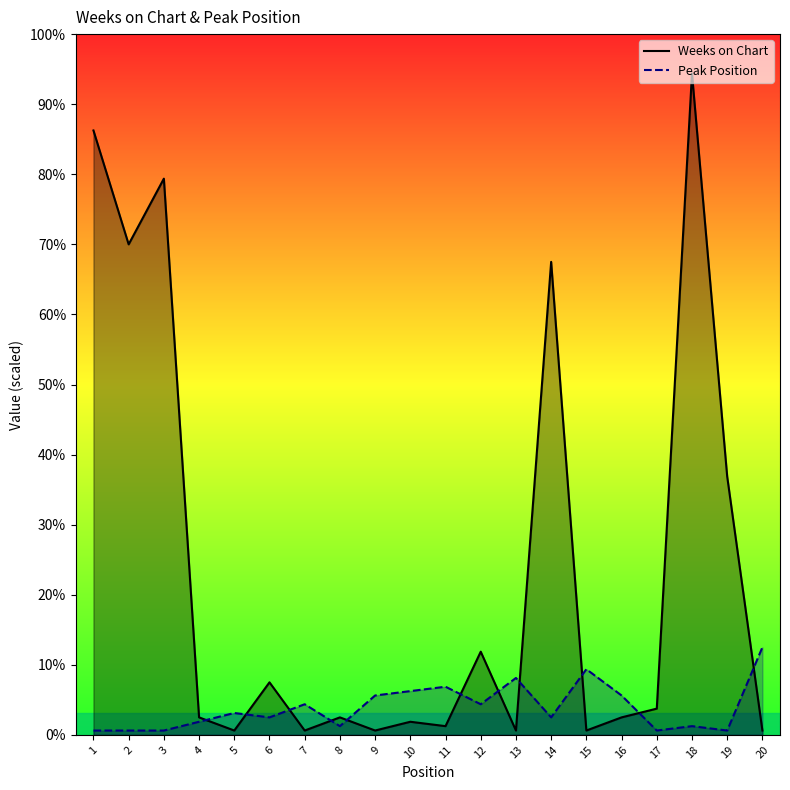

Reading right to left, list all the values displayed in this chart.

Weeks on Chart: 20=1	19=59	18=151	17=6	16=4	15=1	14=108	13=1	12=19	11=2	10=3	9=1	8=4	7=1	6=12	5=1	4=4	3=127	2=112	1=138
Peak Position: 20=20	19=1	18=2	17=1	16=9	15=15	14=4	13=13	12=7	11=11	10=10	9=9	8=2	7=7	6=4	5=5	4=3	3=1	2=1	1=1